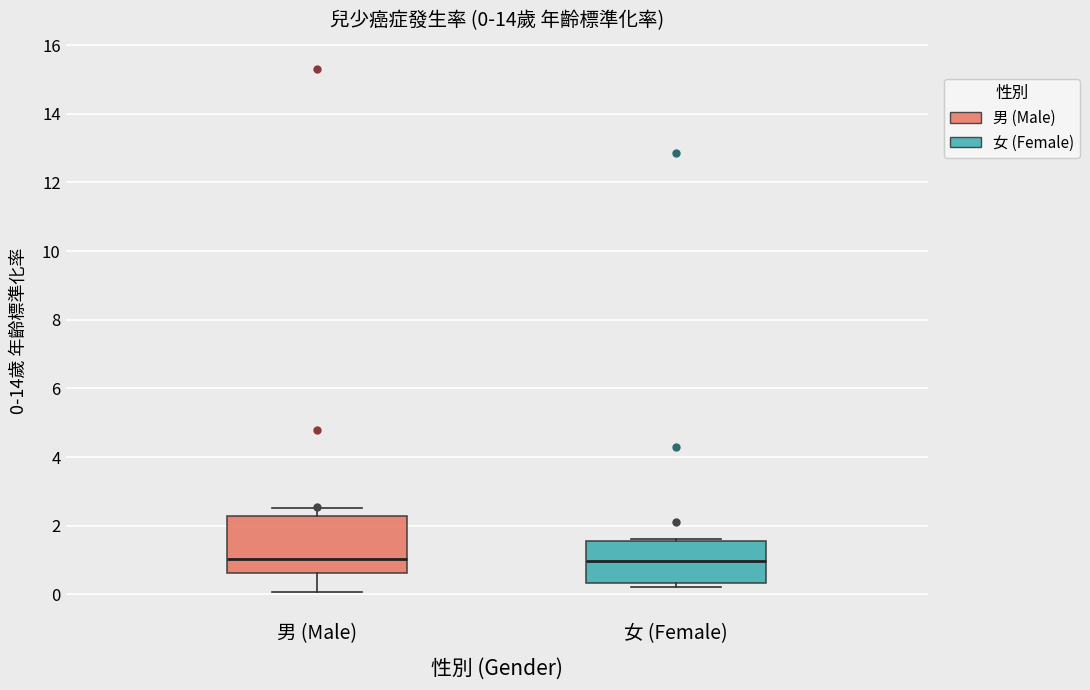

Comparing the boxes themselves (not the whiskers), which one is the tallest?

男 (Male)